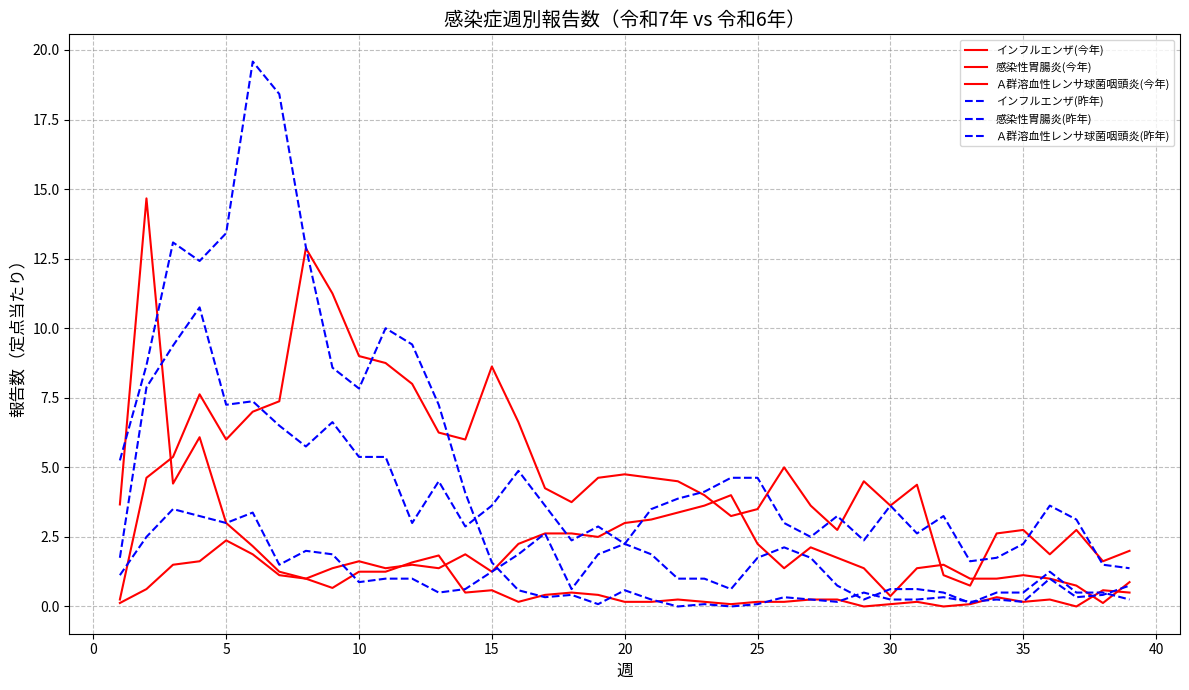

Does the chart have visible grid lines?

Yes